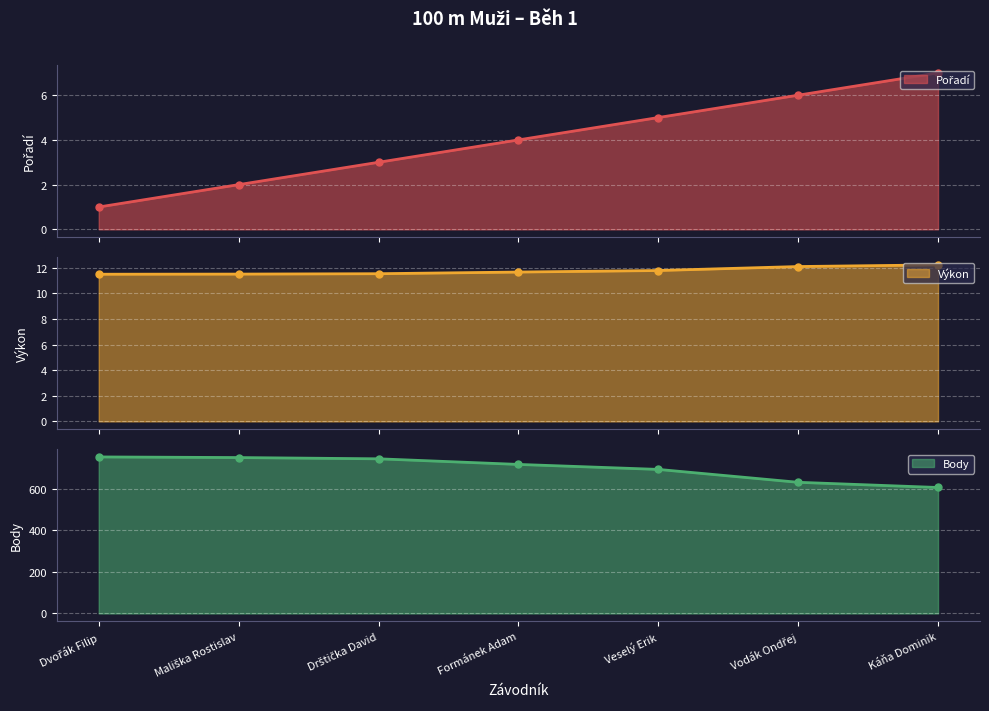

At how many categories does at least one series exceed 132?

7